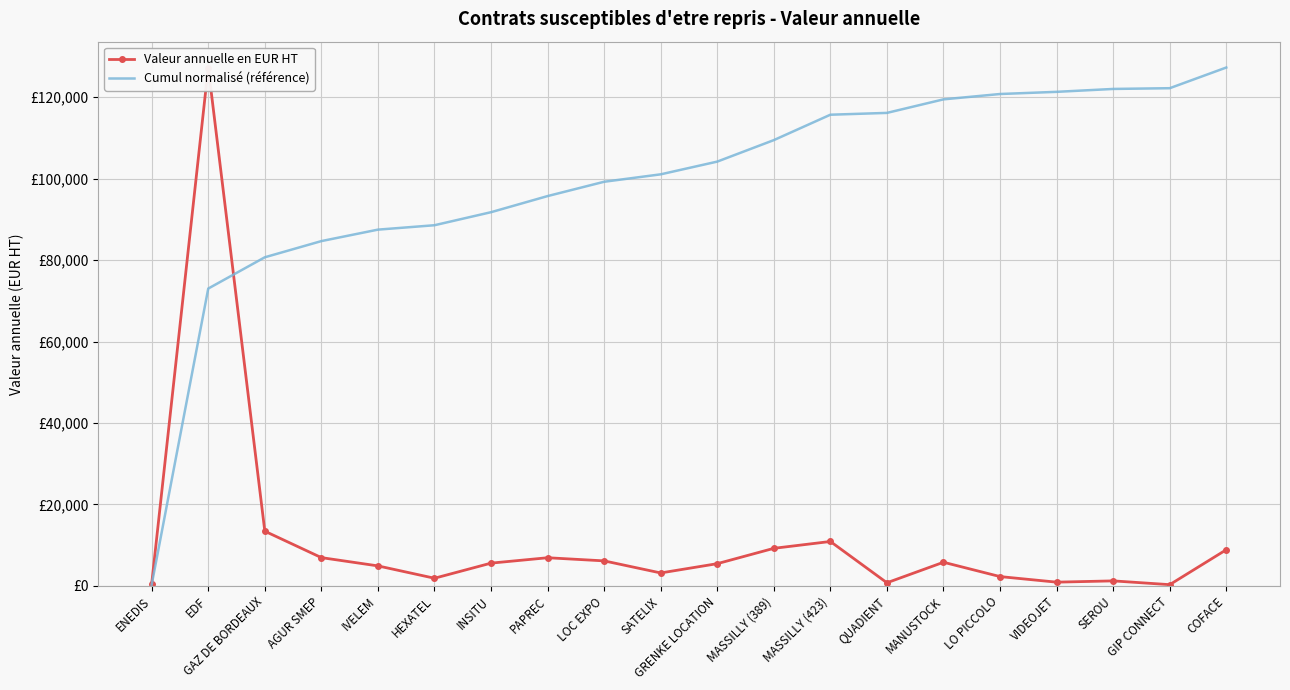

At which category does the chart reach its peak across all series?

EDF